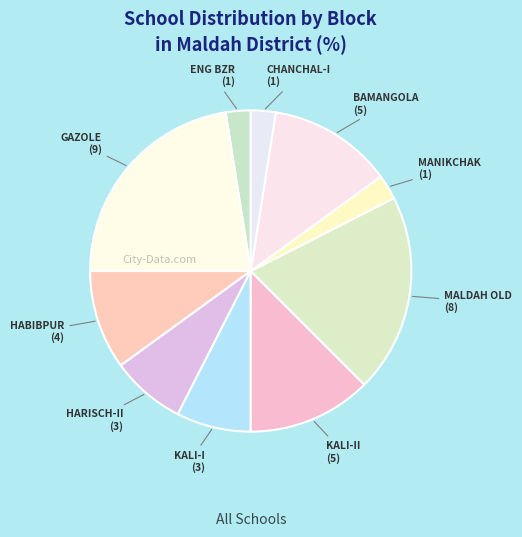

The KALI-I slice represents 16% of the pie. True or false?

False